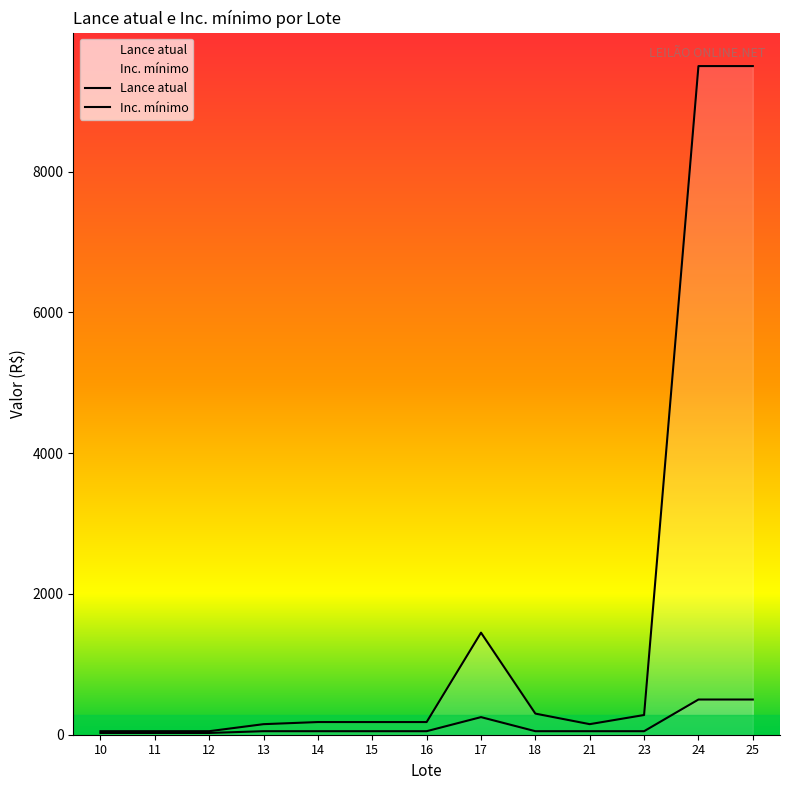

True or false: Lance atual has a value of 31 at 11.

False